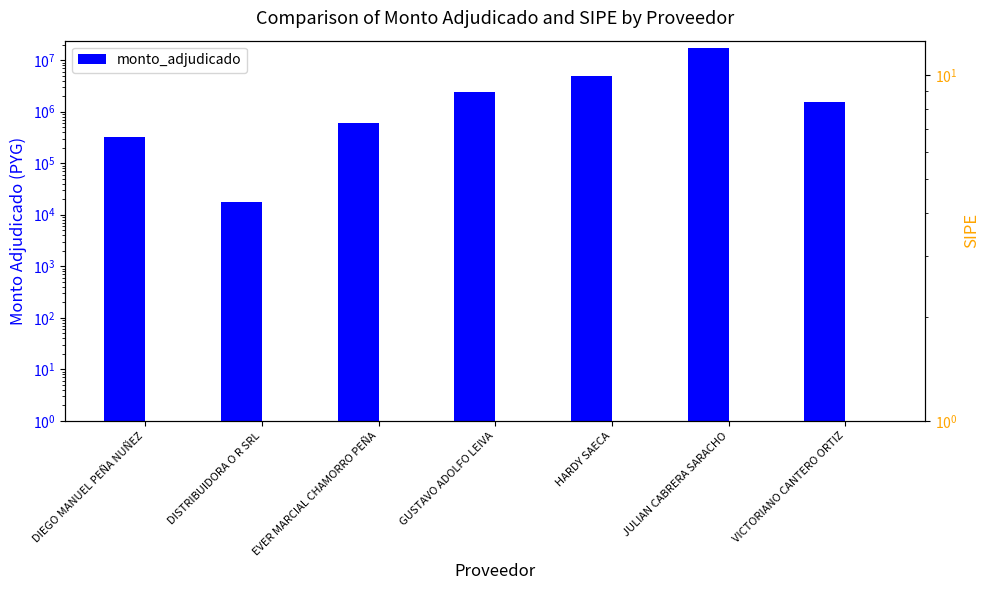

What is the change in value from DISTRIBUIDORA O R SRL to EVER MARCIAL CHAMORRO PEÑA?

+589500